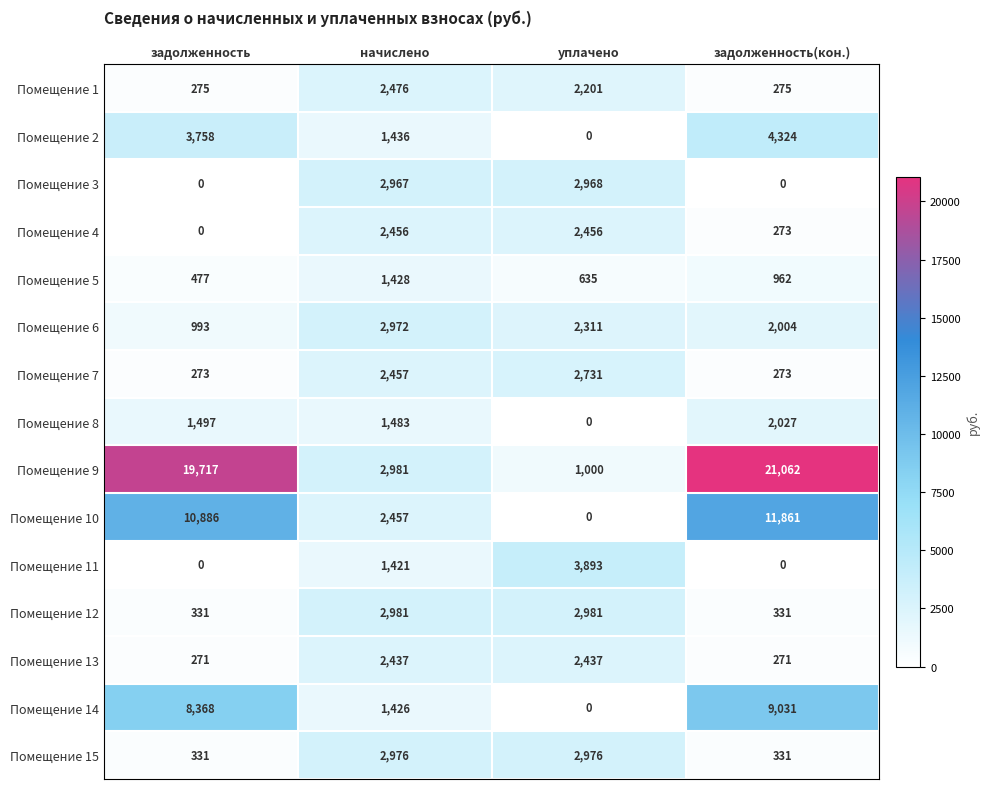

Between задолженность and начислено, which series saw the biggest shift?

Помещение 9